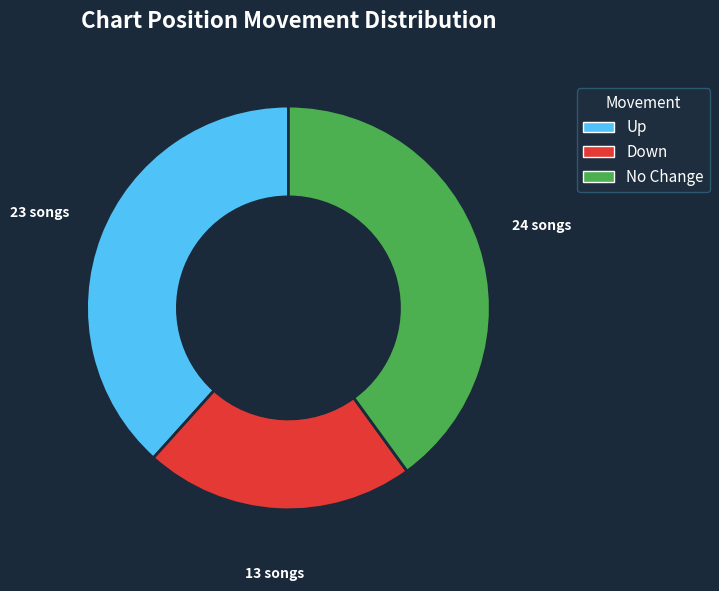

How many segments does this pie chart have?

3